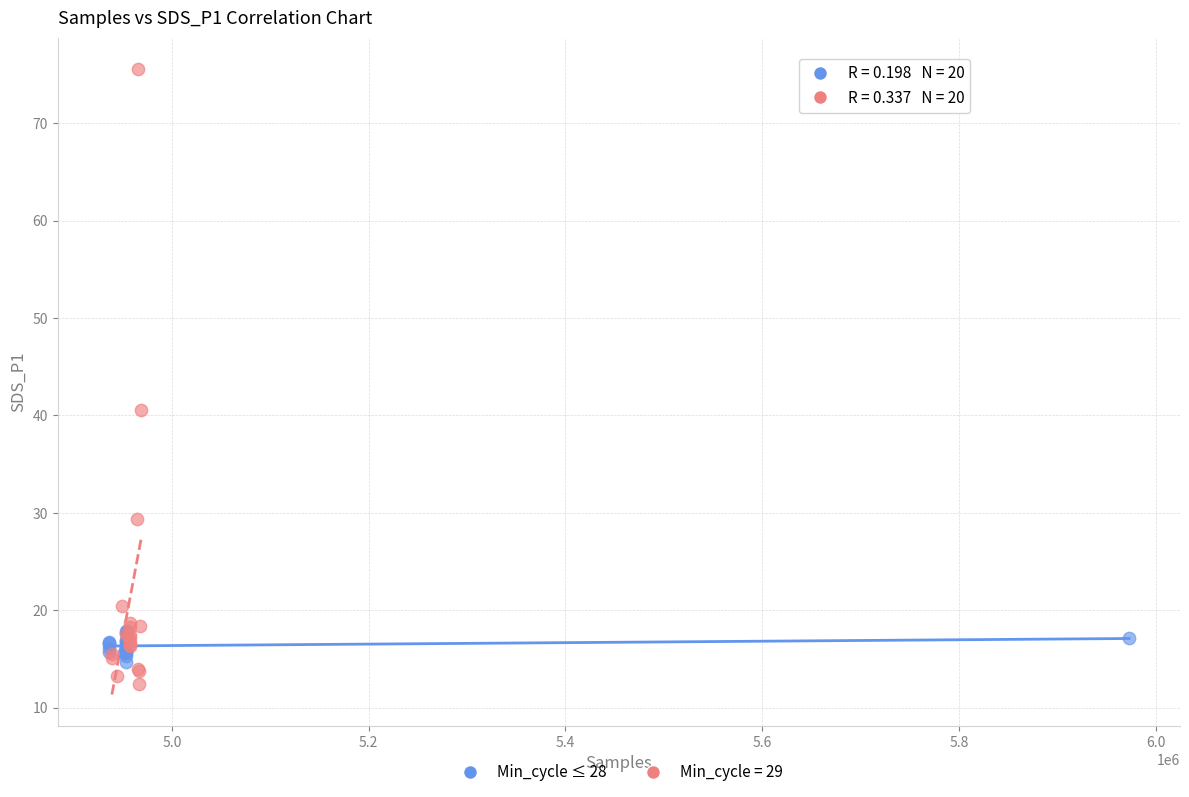

Which series has the largest Y range (max minus min)?

Min_cycle = 29